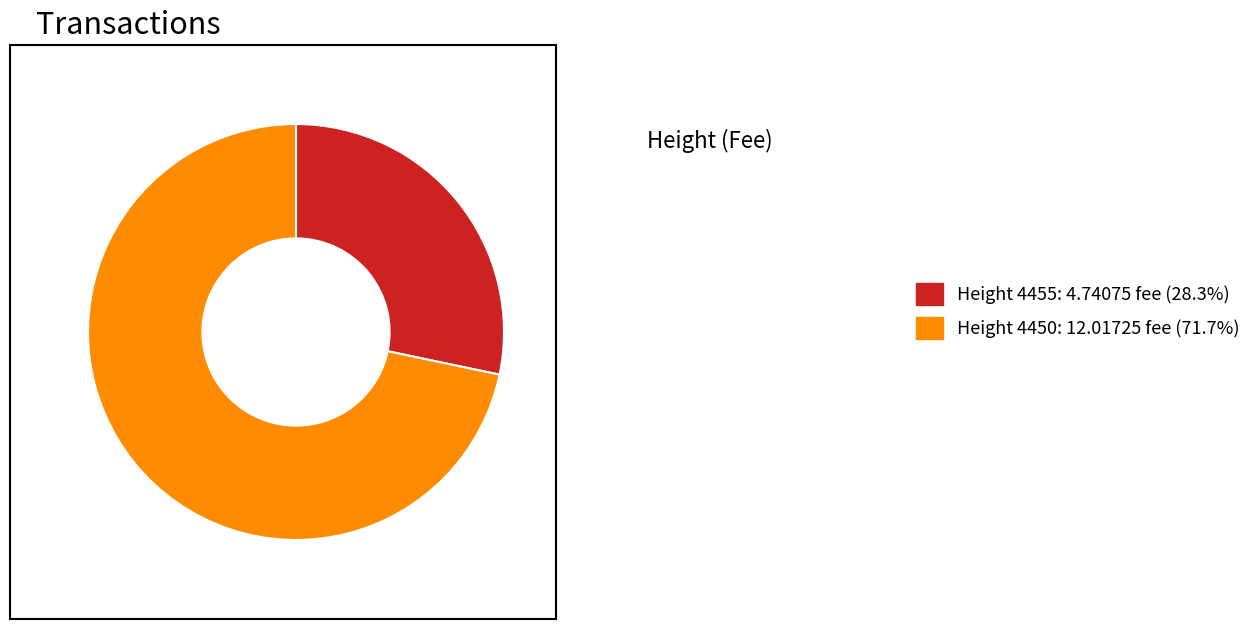

How many segments does this pie chart have?

2